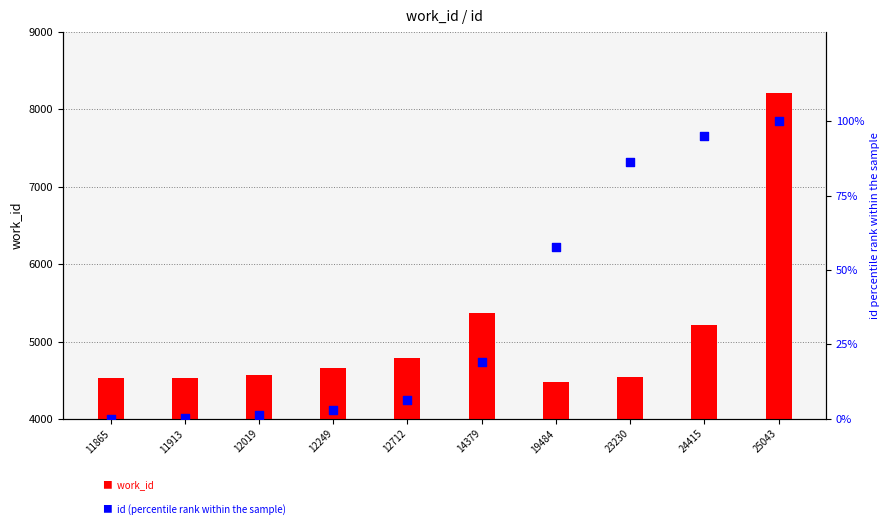

What are all the series names shown in the legend?

work_id, id (percentile rank within sample)